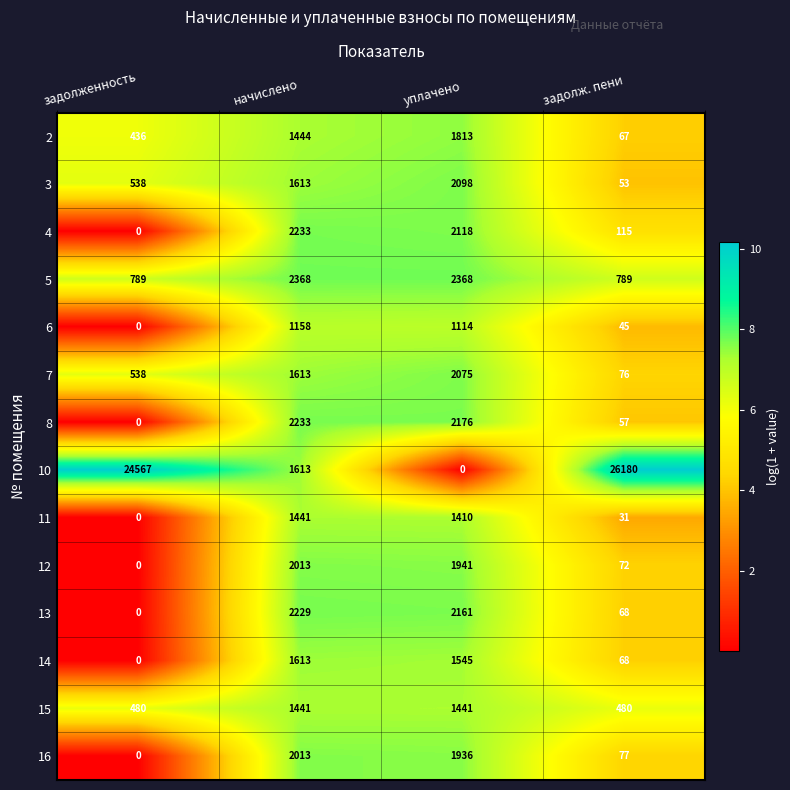

Which series has the largest total across all categories?

10